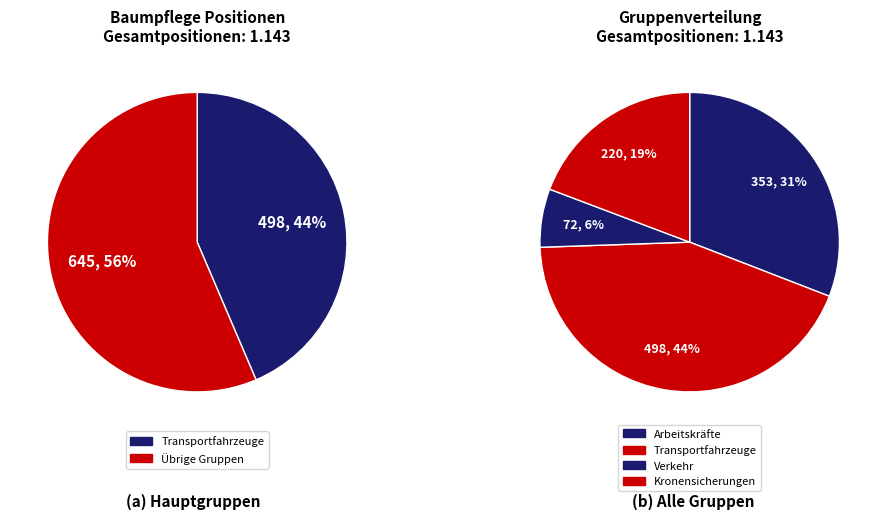

What is the ratio of the value at Einbau von Kronensicherungen to the value at Verkehrsrechtliche Anordnung?

3.1